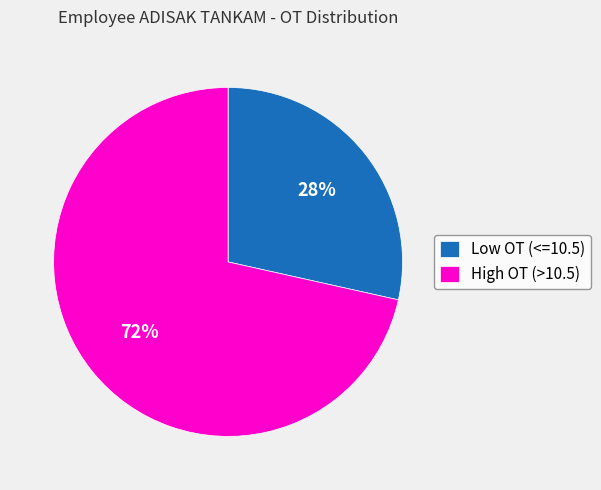

Between High OT (>10.5) and Low OT (<=10.5), which is larger?

High OT (>10.5)